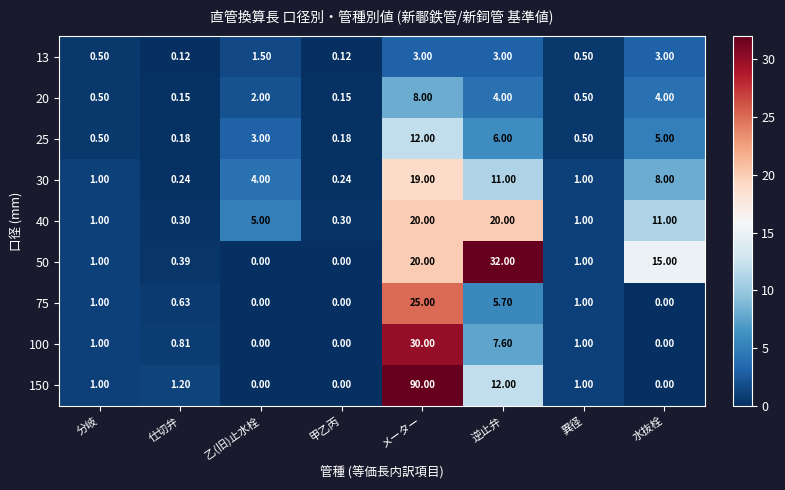

Where is 40 nearest to the value 10?

水抜栓